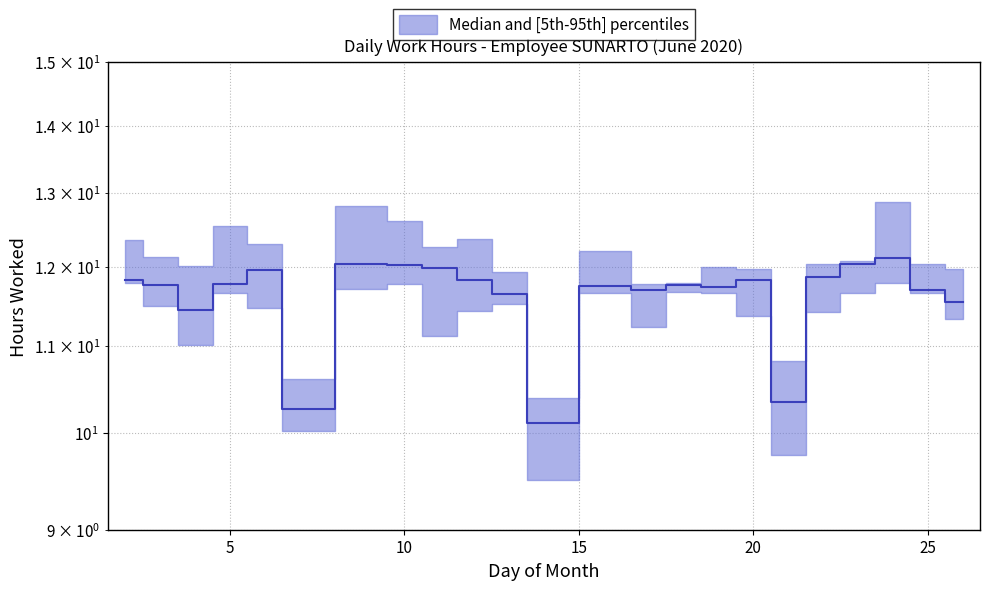

What is the sum of the values at 6 and 11?

23.9